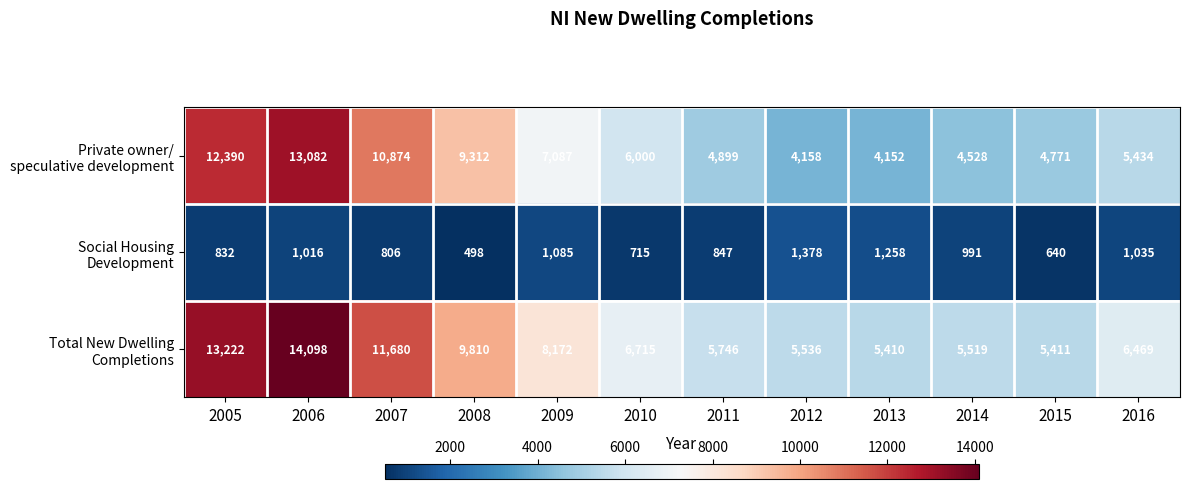

What is the greatest value displayed?

14098